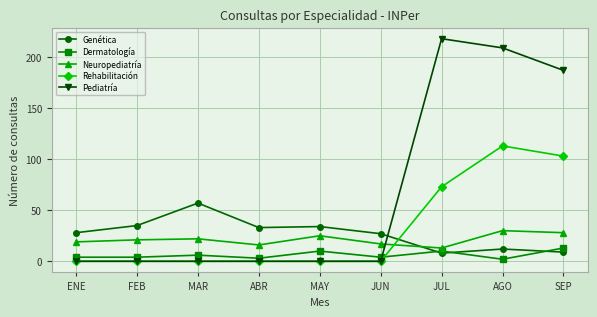

Is the value of Dermatología at SEP greater than the value of Neuropediatría at ABR?

No